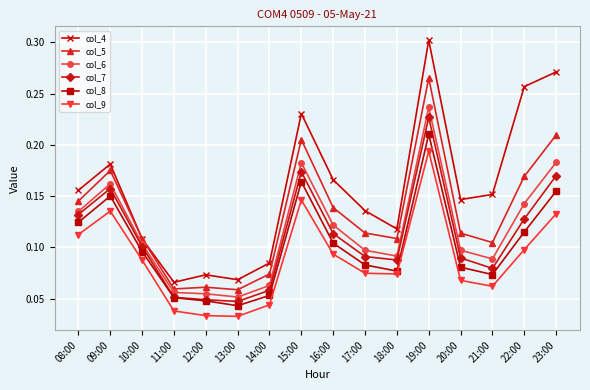

The col_7 series shows 0.0 at 10:00. True or false?

False